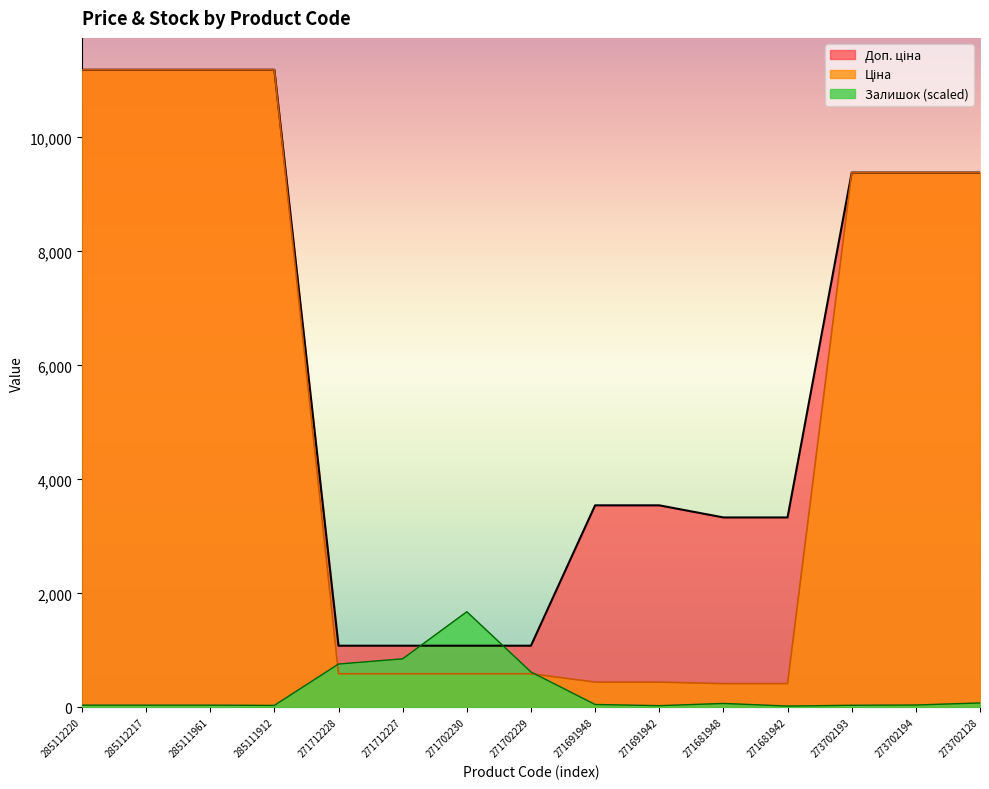

The Ціна series shows 4112.8 at 273702194. True or false?

False